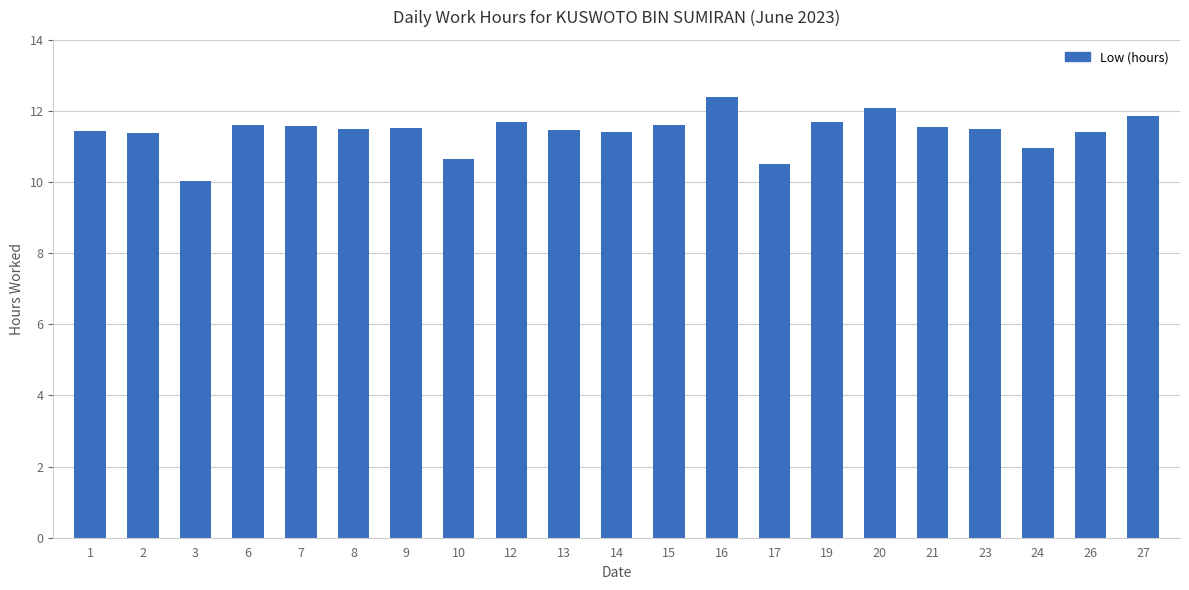

What is the difference between the second highest and second lowest values?

1.6